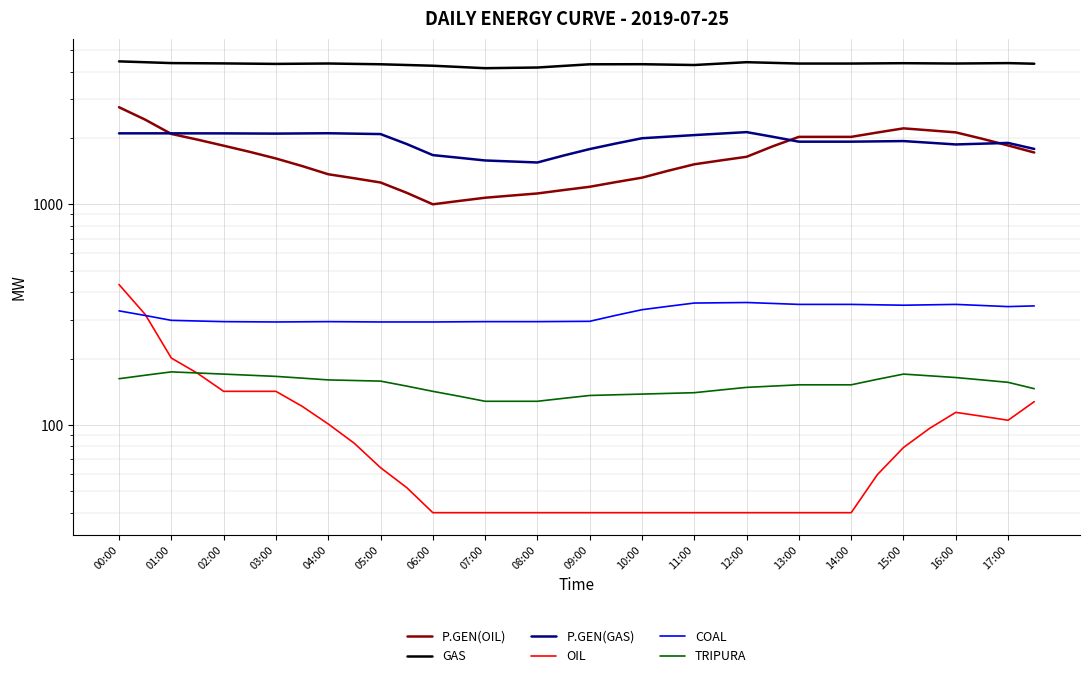

Which series ends up on top after the final intersection of OIL and COAL?

COAL